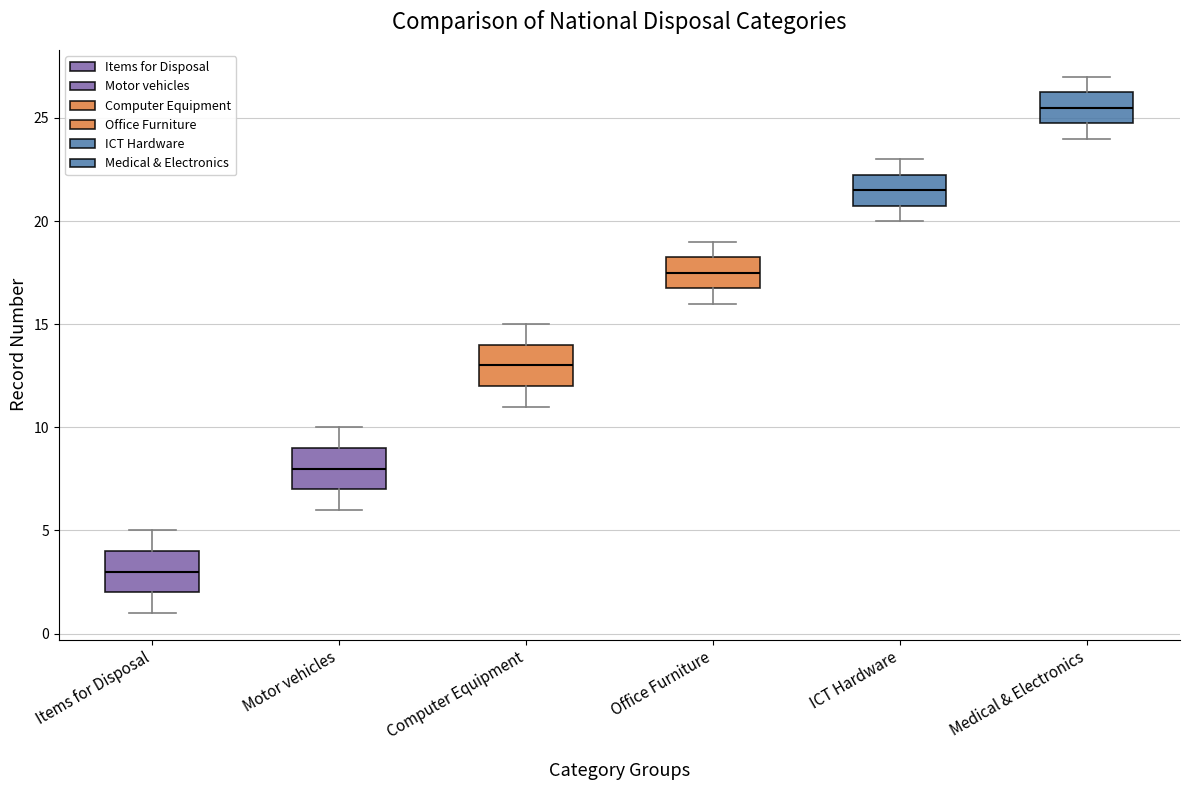

Reading left to right, read every box against the y-axis: the position of its median line, the range the box covers, and the ends of its whiskers. The values are not printed on the chart, so give them approximately, as read against the axis.

Items for Disposal: median 3.0, box 2.0 to 4.0, whiskers 1.0 to 5.0
Motor vehicles: median 8.0, box 7.0 to 9.0, whiskers 6.0 to 10.0
Computer Equipment: median 13.0, box 12.0 to 14.0, whiskers 11.0 to 15.0
Office Furniture: median 17.5, box 17.0 to 18.5, whiskers 16.0 to 19.0
ICT Hardware: median 21.5, box 21.0 to 22.5, whiskers 20.0 to 23.0
Medical & Electronics: median 25.5, box 25.0 to 26.5, whiskers 24.0 to 27.0